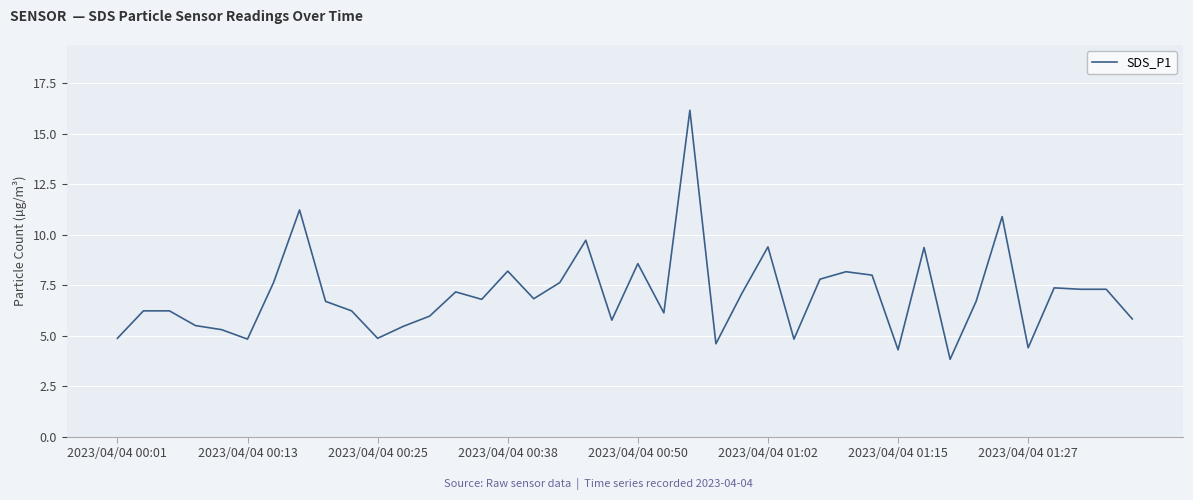

What is the sum of all values?

281.3